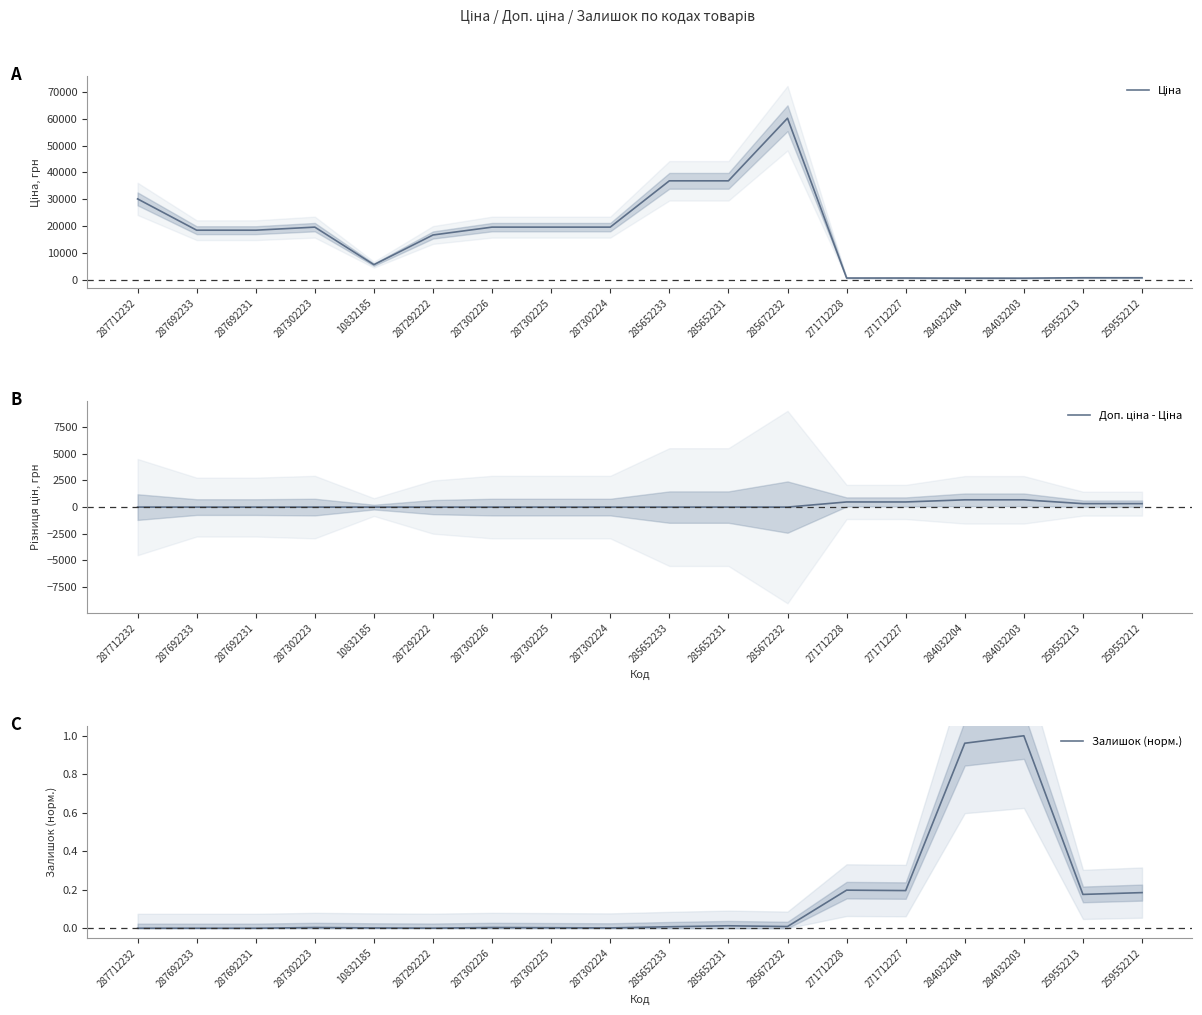

True or false: Залишок (норм.) and Ціна cross at least once.

False